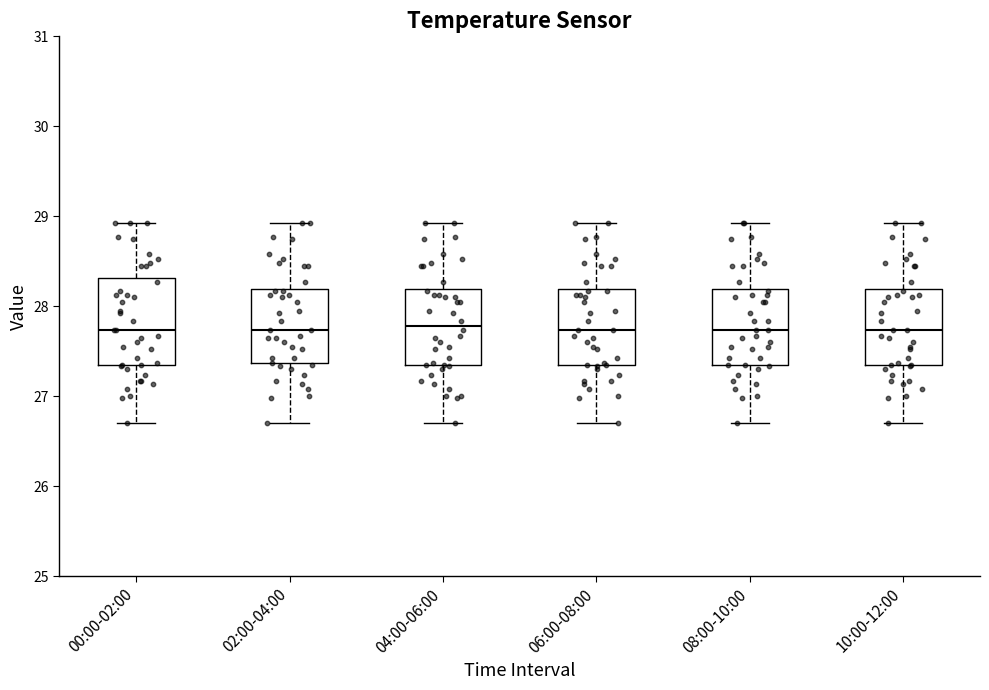

Reading left to right, read every box against the y-axis: the position of its median line, the range the box covers, and the ends of its whiskers. The values are not printed on the chart, so give them approximately, as read against the axis.

00:00-02:00: median 27.7, box 27.3 to 28.3, whiskers 26.7 to 28.9
02:00-04:00: median 27.7, box 27.4 to 28.2, whiskers 26.7 to 28.9
04:00-06:00: median 27.8, box 27.3 to 28.2, whiskers 26.7 to 28.9
06:00-08:00: median 27.7, box 27.3 to 28.2, whiskers 26.7 to 28.9
08:00-10:00: median 27.7, box 27.4 to 28.2, whiskers 26.7 to 28.9
10:00-12:00: median 27.7, box 27.3 to 28.2, whiskers 26.7 to 28.9